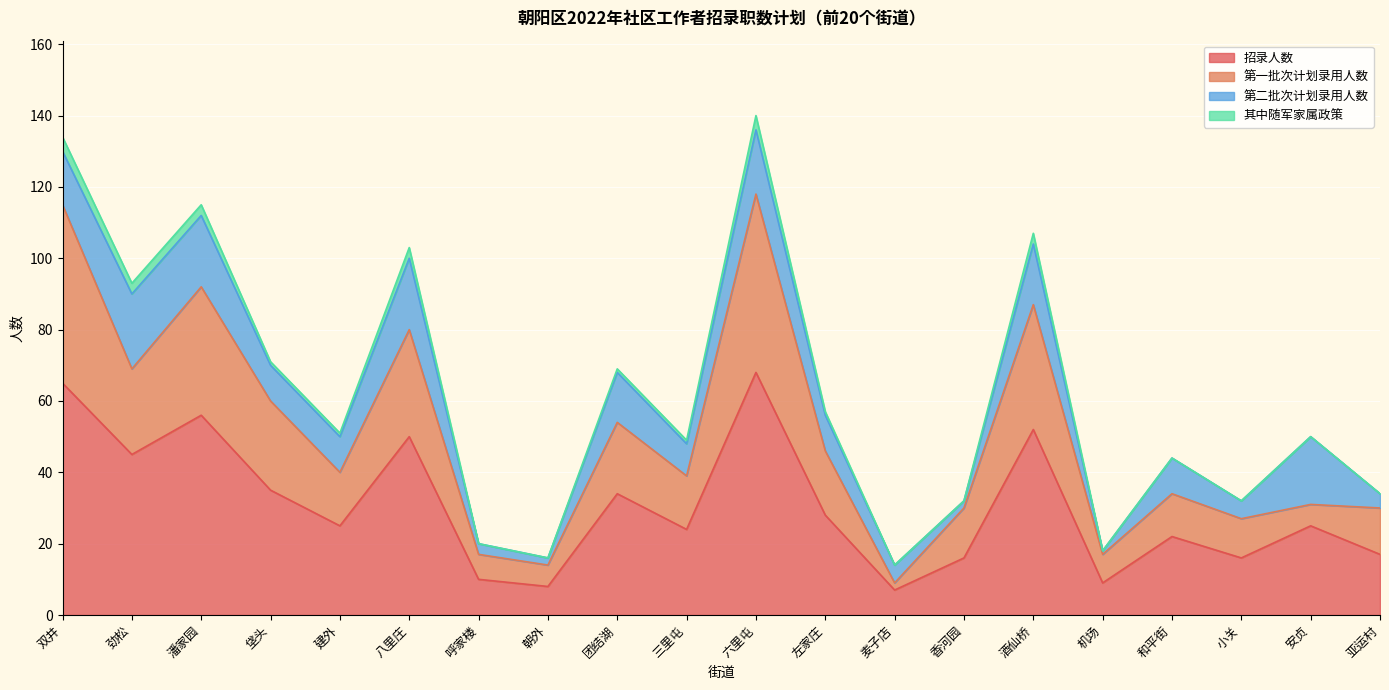

At which category does 招录人数 reach its first local peak?

潘家园